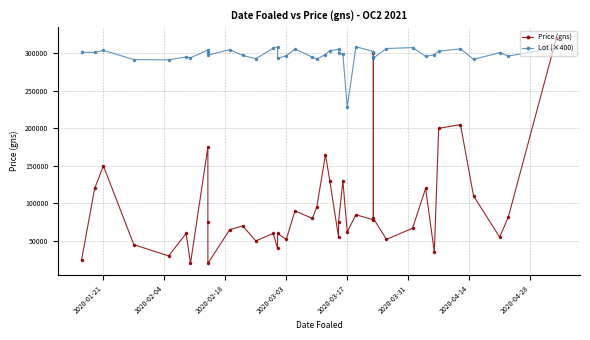

List the series in order of their overall mean, highest first.

Lot (×400), Price (gns)